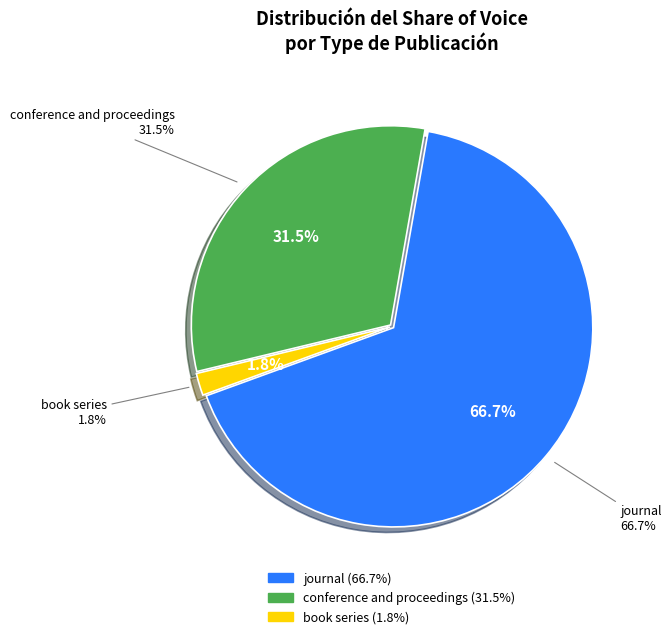

What portion of the pie excludes journal?

33.3%